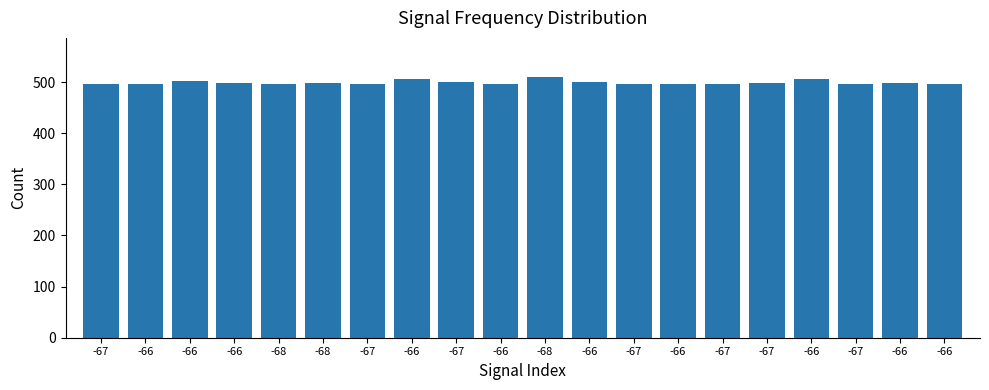

What is the difference between the second highest and second lowest values?

10